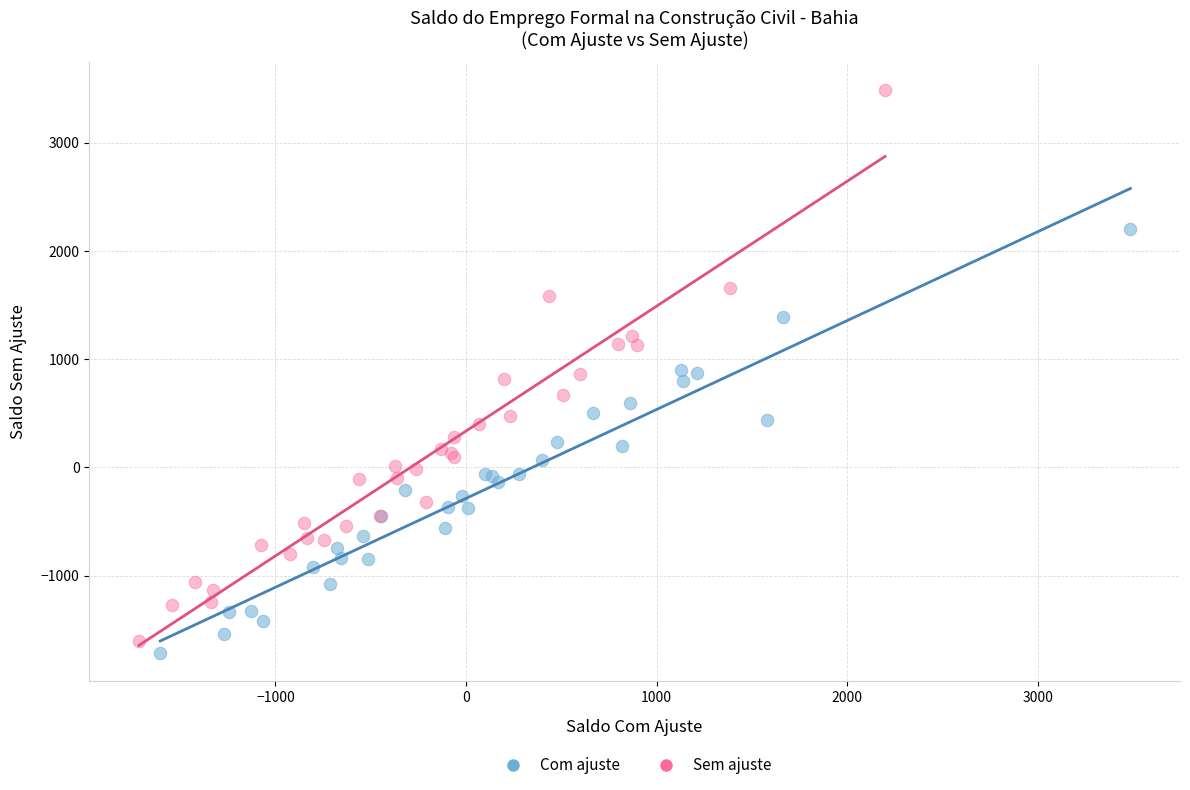

Which series reaches the maximum Y coordinate?

Sem ajuste